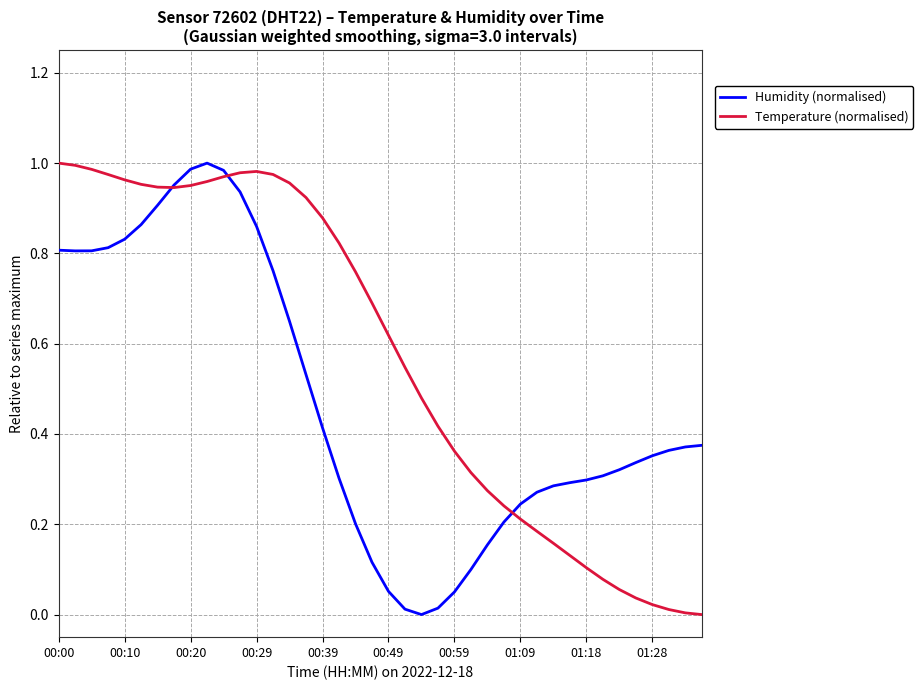

Which series has the largest total across all categories?

Temperature (normalised)